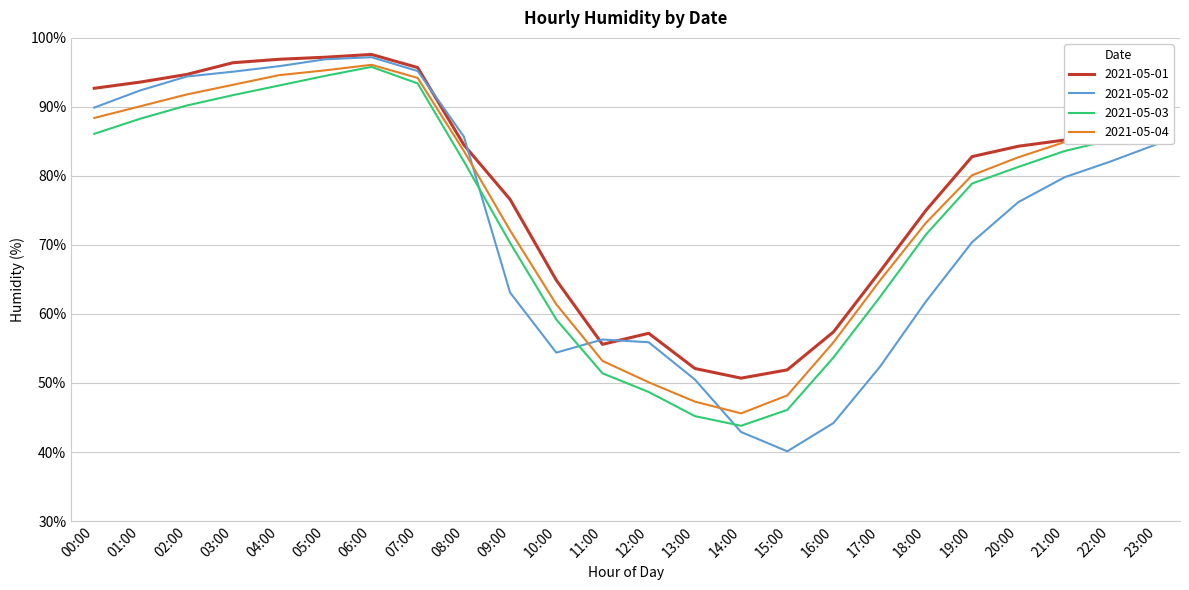

What is the maximum value for 2021-05-01?

97.6